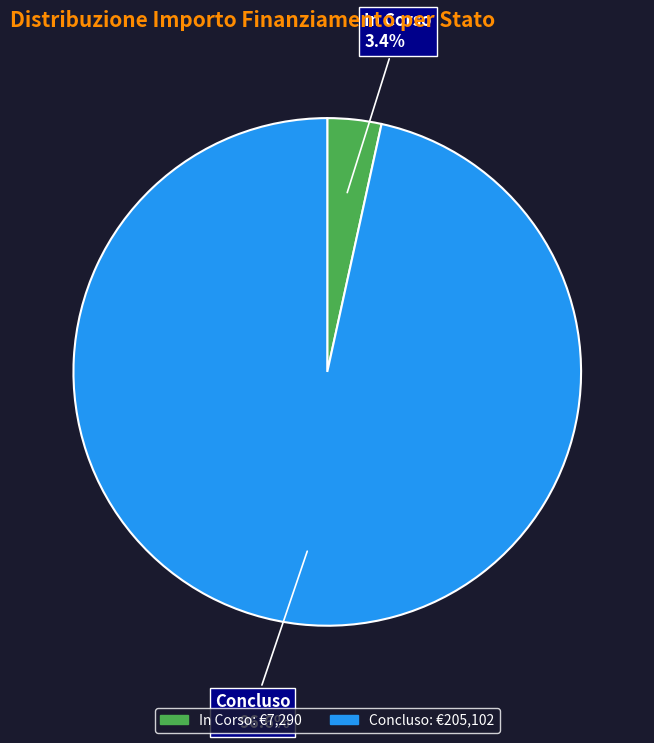

Which slice is the smallest?

In Corso